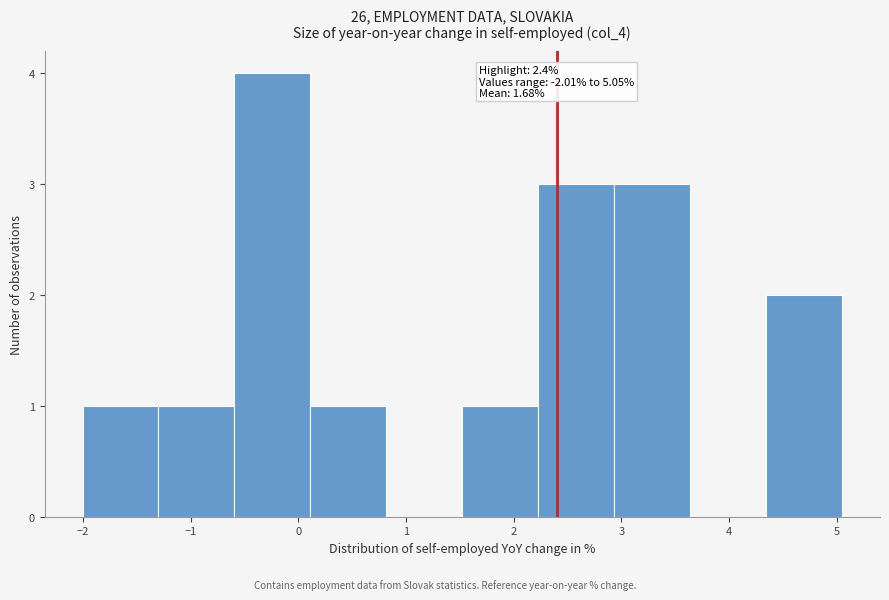

Over which range of the x-axis is the bar tallest?

-0.6 to 0.1